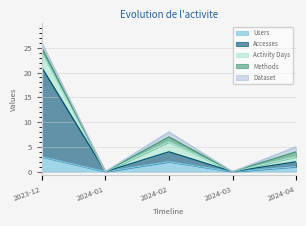

The value of Dataset at 2024-03 is 0. True or false?

True